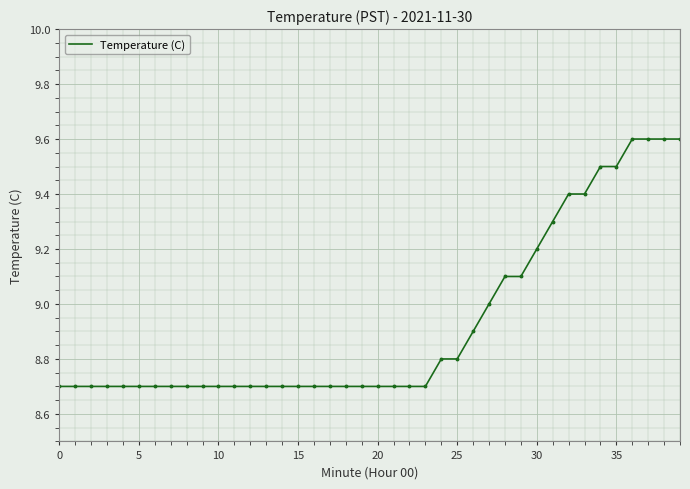

What is the difference between the maximum and minimum values?

0.9